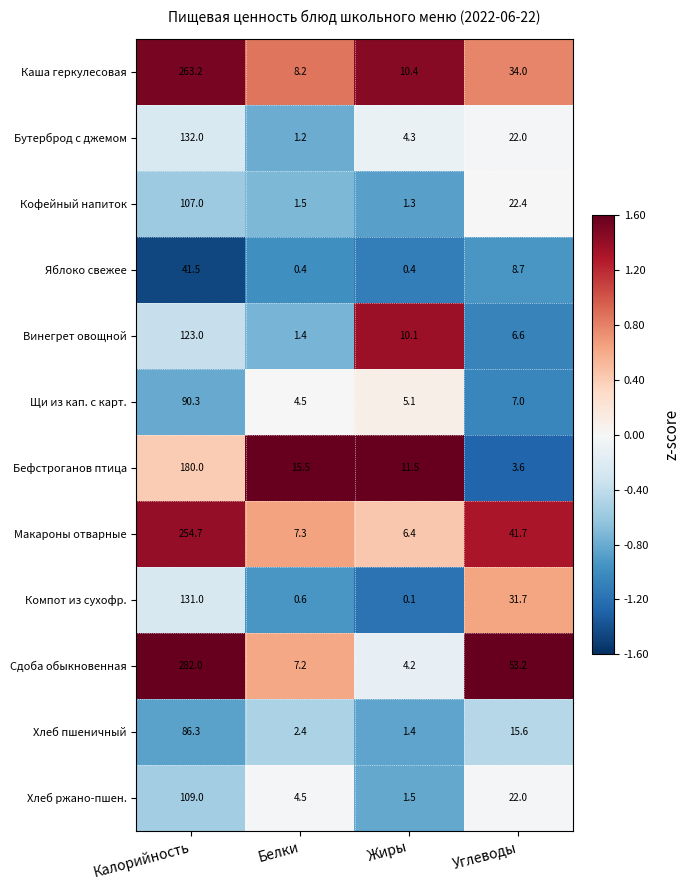

Which series changed the most between Калорийность and Углеводы?

Каша геркулесовая